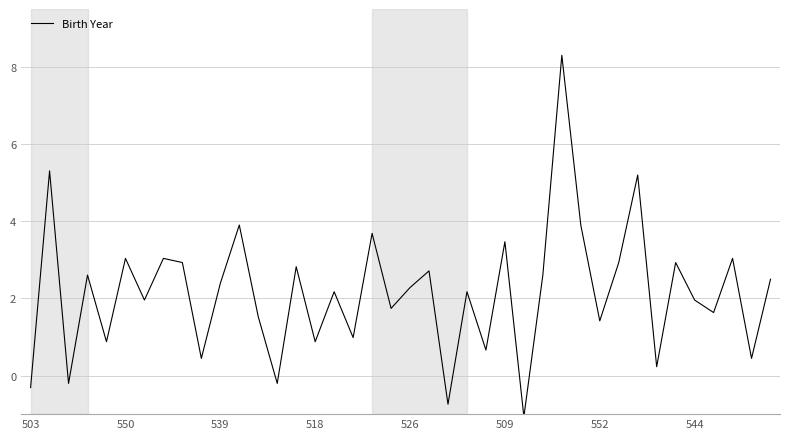

What is the difference between the maximum and minimum values?

9.4